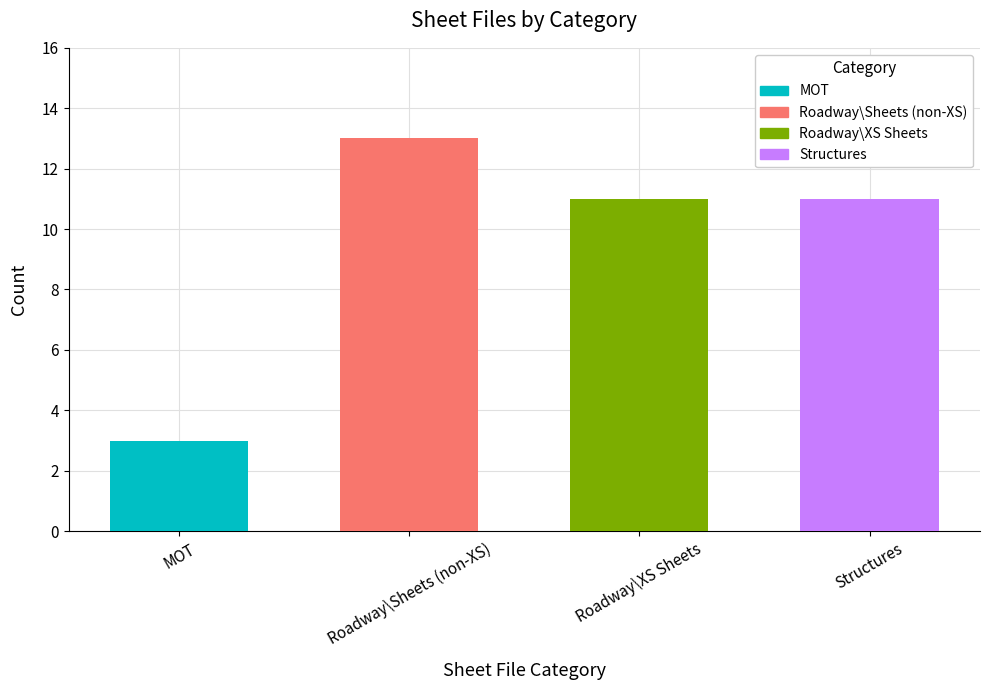

Read the value at Structures, to the nearest 10.

10